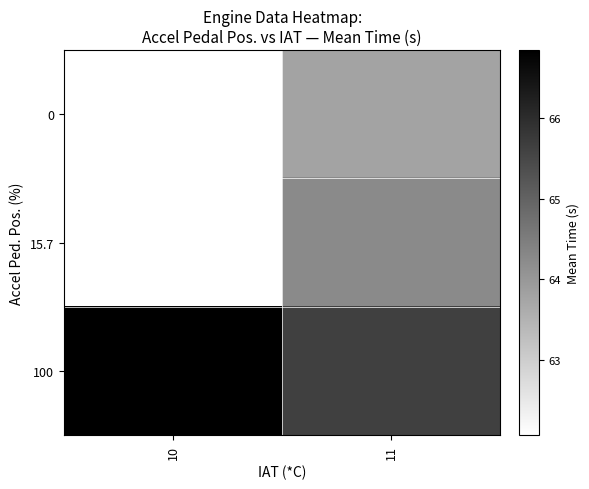

Rank the series at 11 from lowest to highest value.

0, 15.7, 100